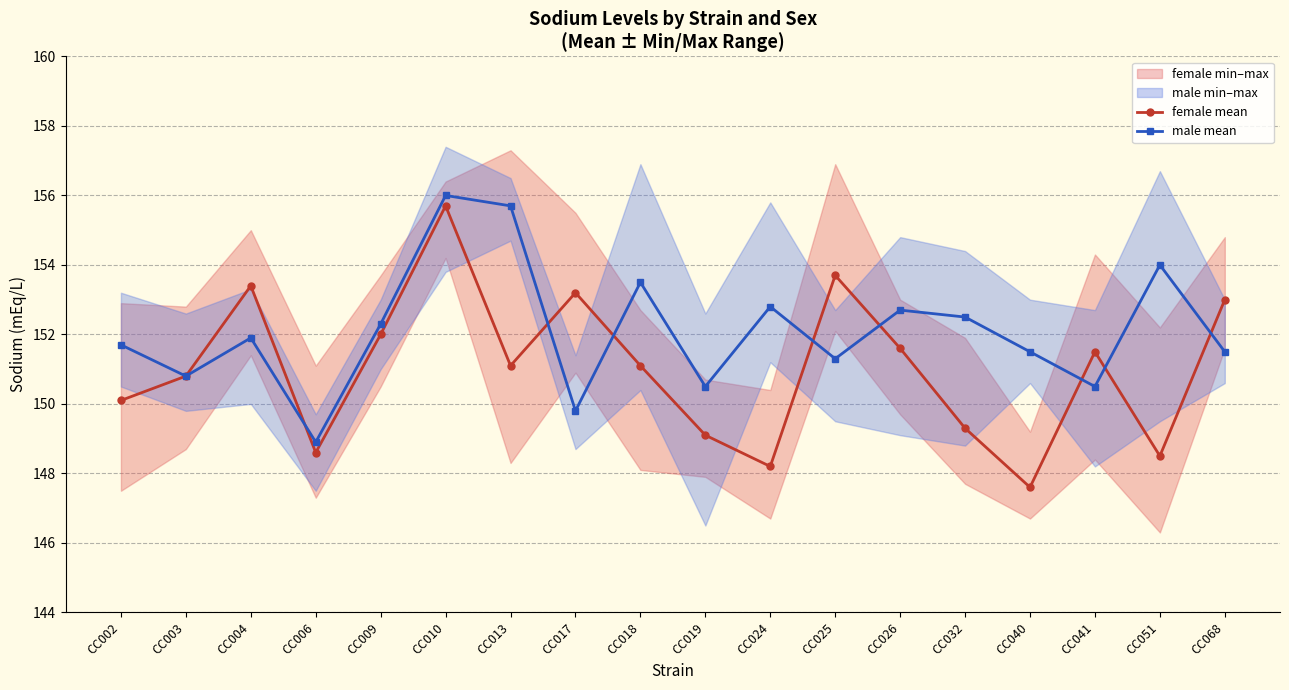

How many data points in male mean are above 151?

13